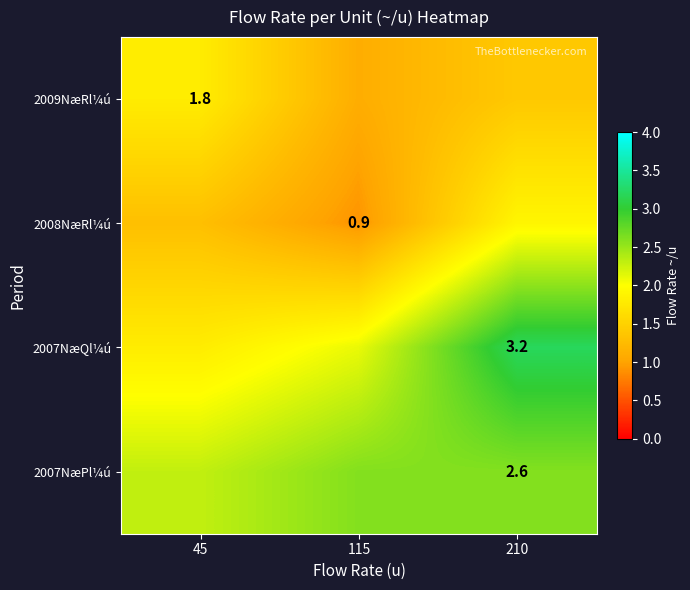

True or false: 2007NæQl¼ú has a value of 3.2 at 210.

True